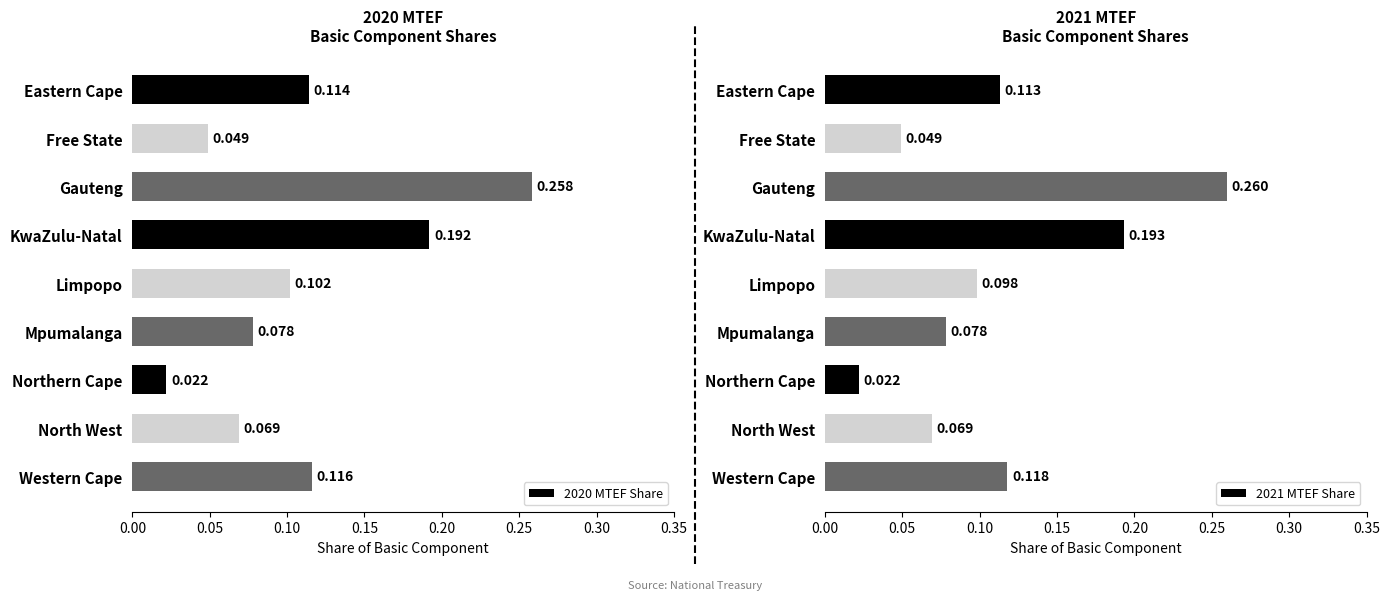

Which series has the largest total across all categories?

2020 MTEF Share